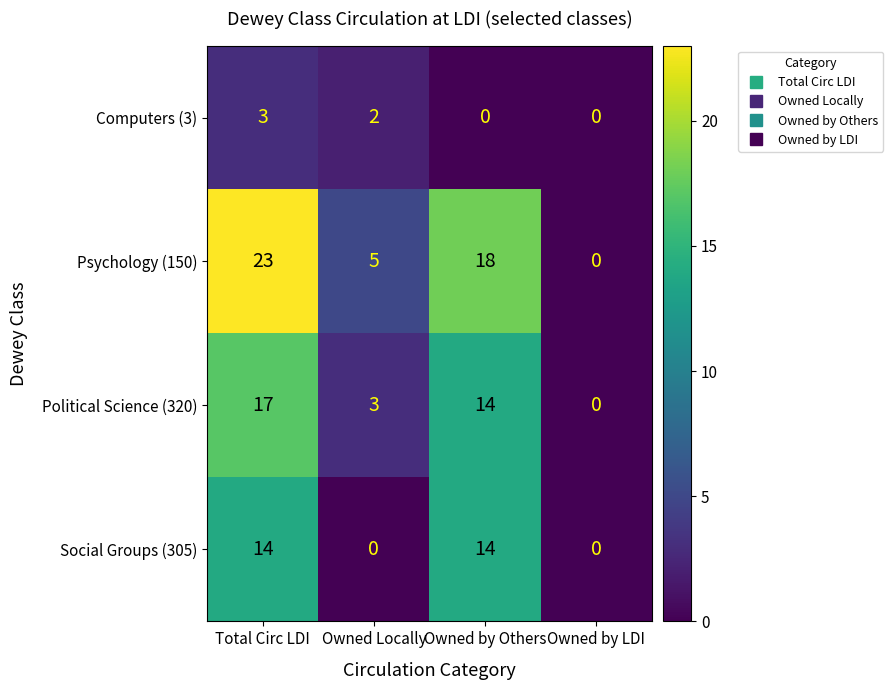

What is the approximate value of Social Groups (305) at Owned by Others?

14